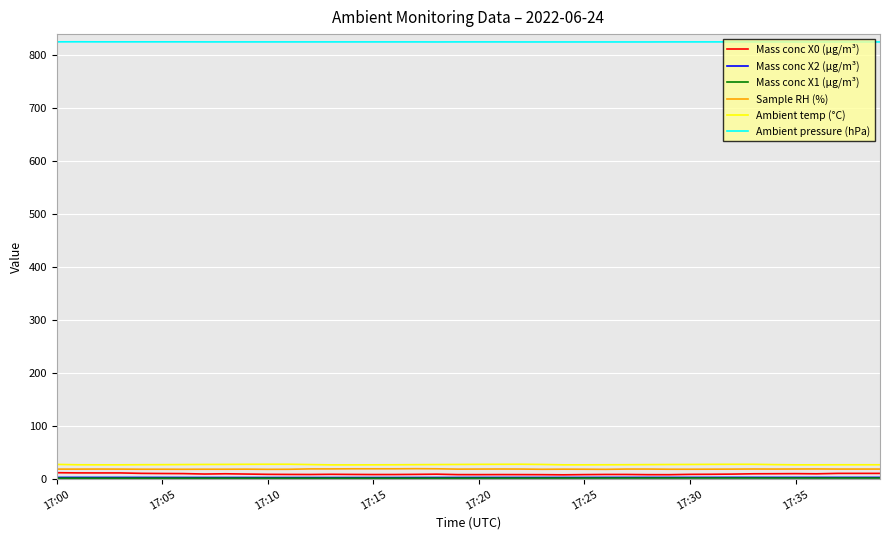

Which series has the largest total across all categories?

Ambient pressure (hPa)